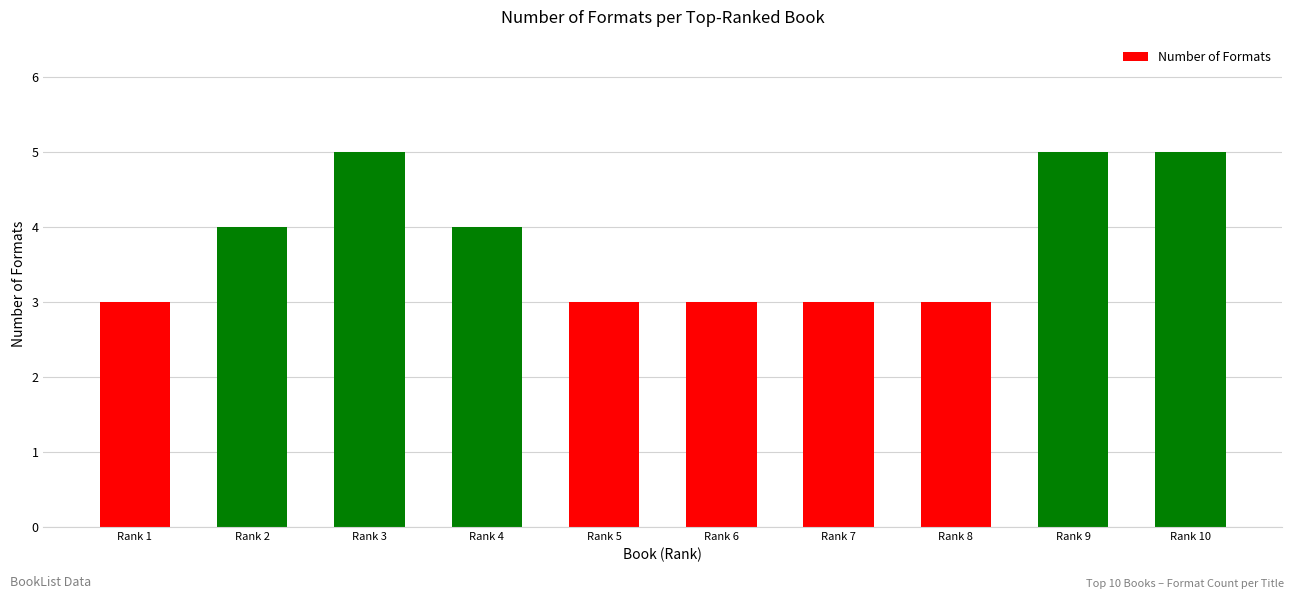

What is the average value?

4